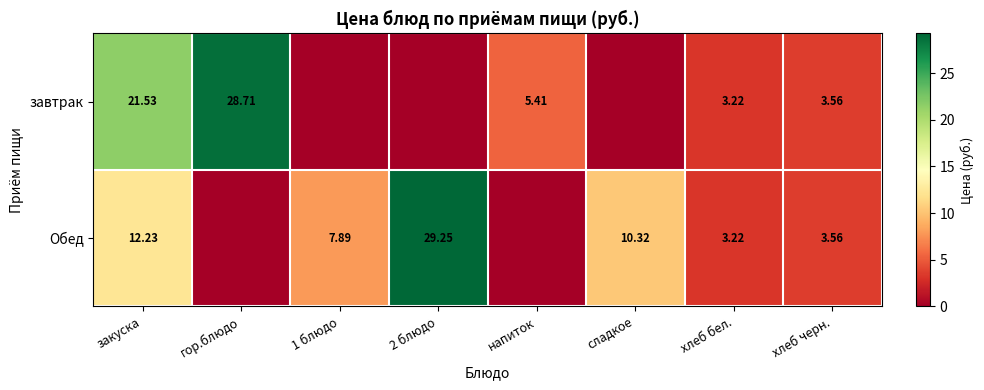

The value of Обед at закуска is 12.2. True or false?

True